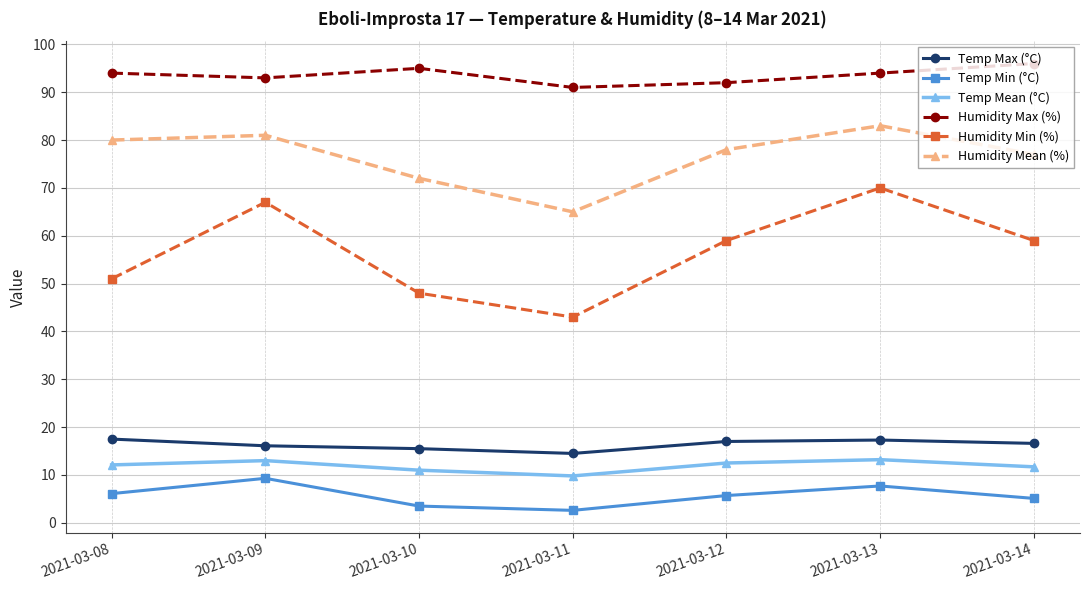

Is the value of Humidity Mean (%) at 2021-03-12 greater than the value of Humidity Max (%) at 2021-03-08?

No